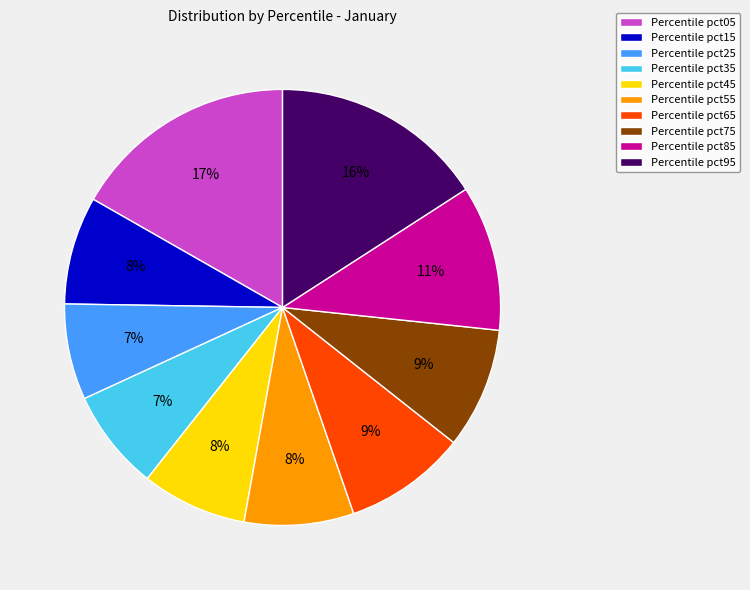

Is it true that Percentile pct25 is 1% of the pie?

False